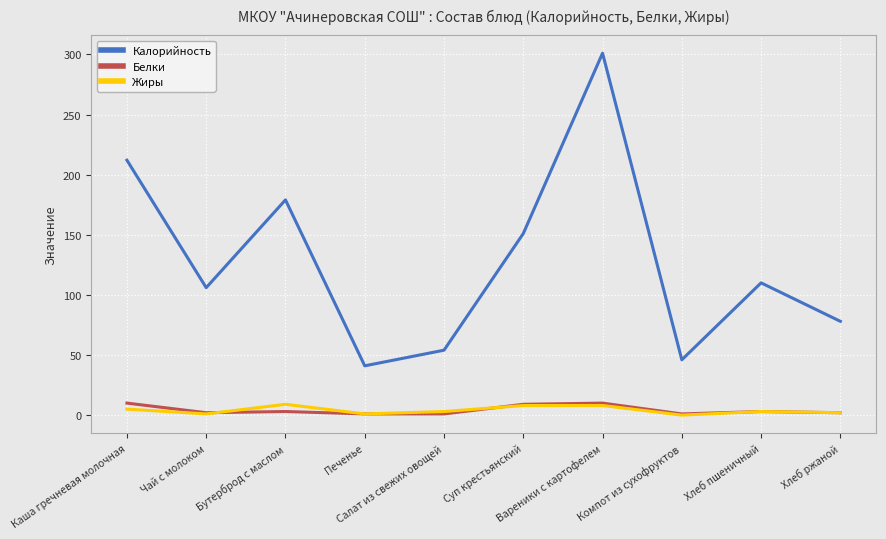

True or false: Калорийность and Белки cross at least once.

False